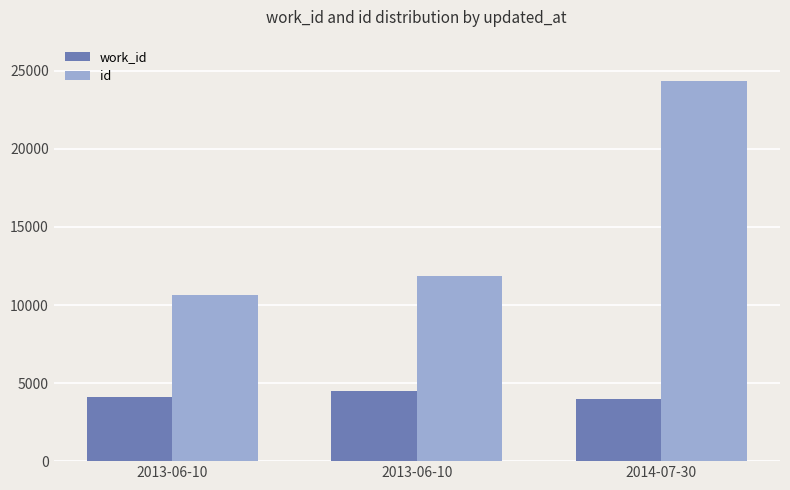

How many bars are there in total?

6